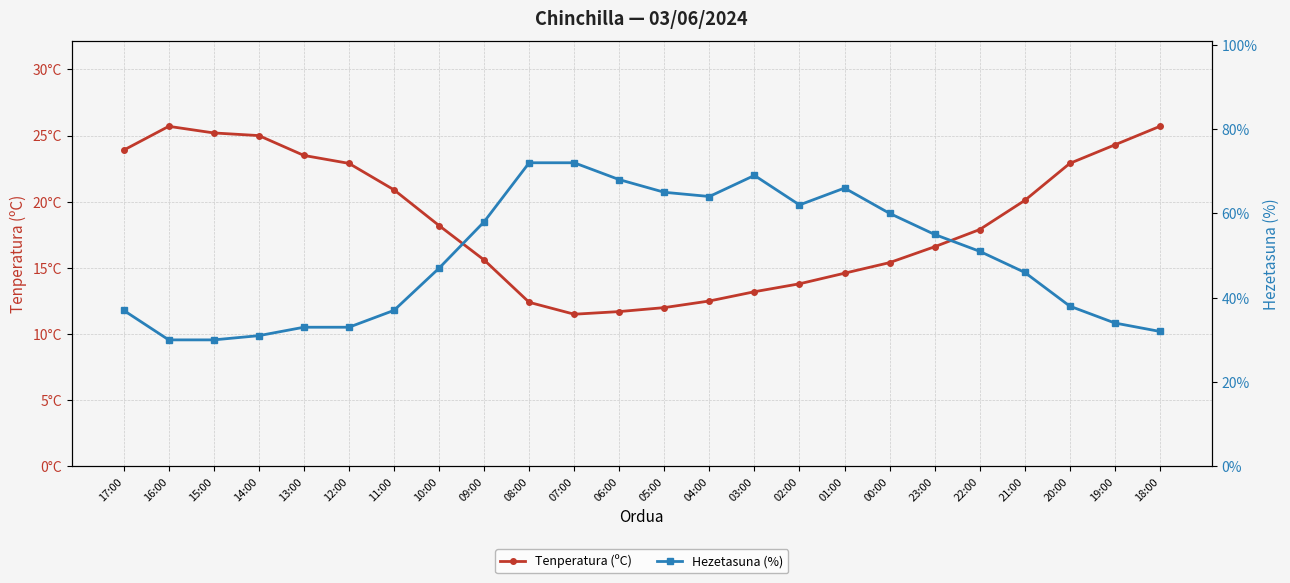

Which series has the largest total across all categories?

Hezetasuna (%)